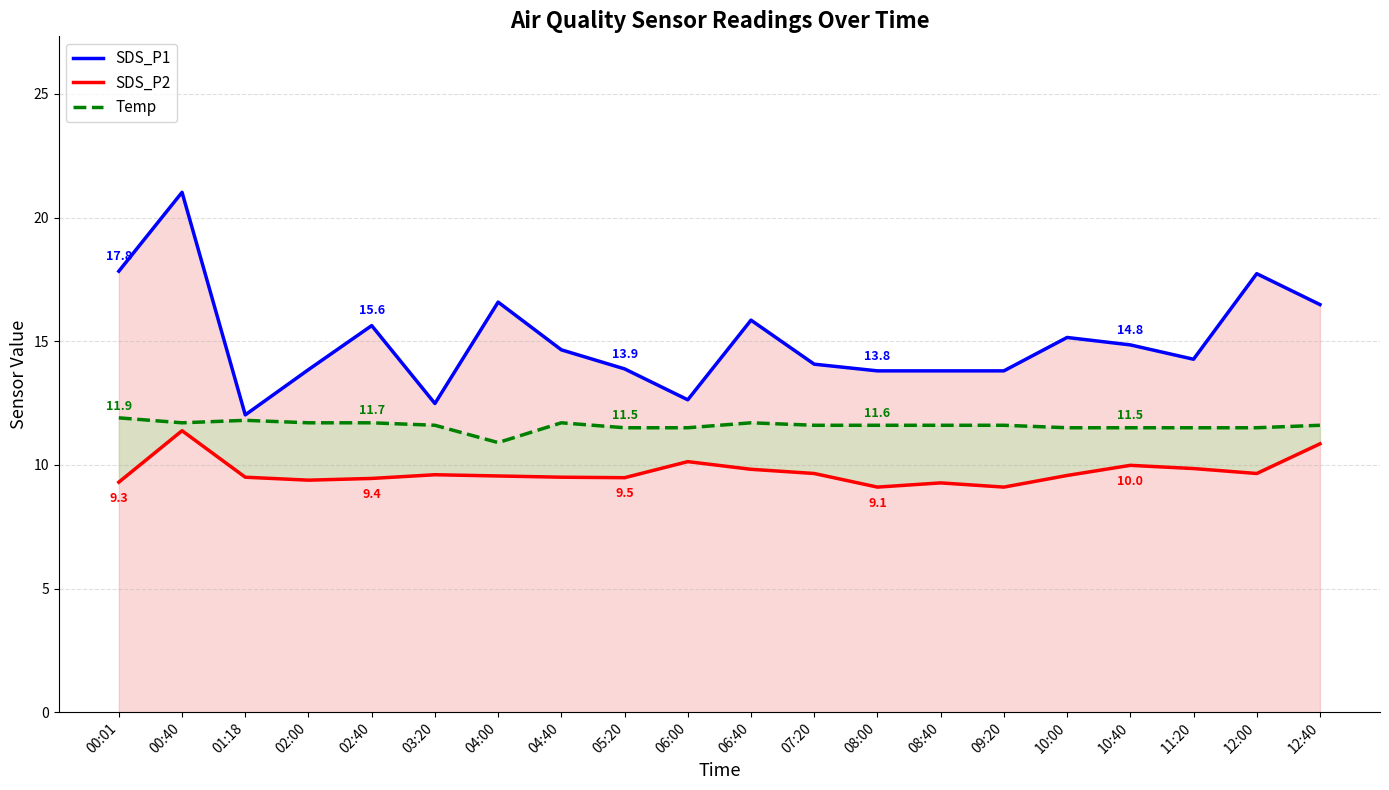

What is the total value across all series at 00:40?

44.1